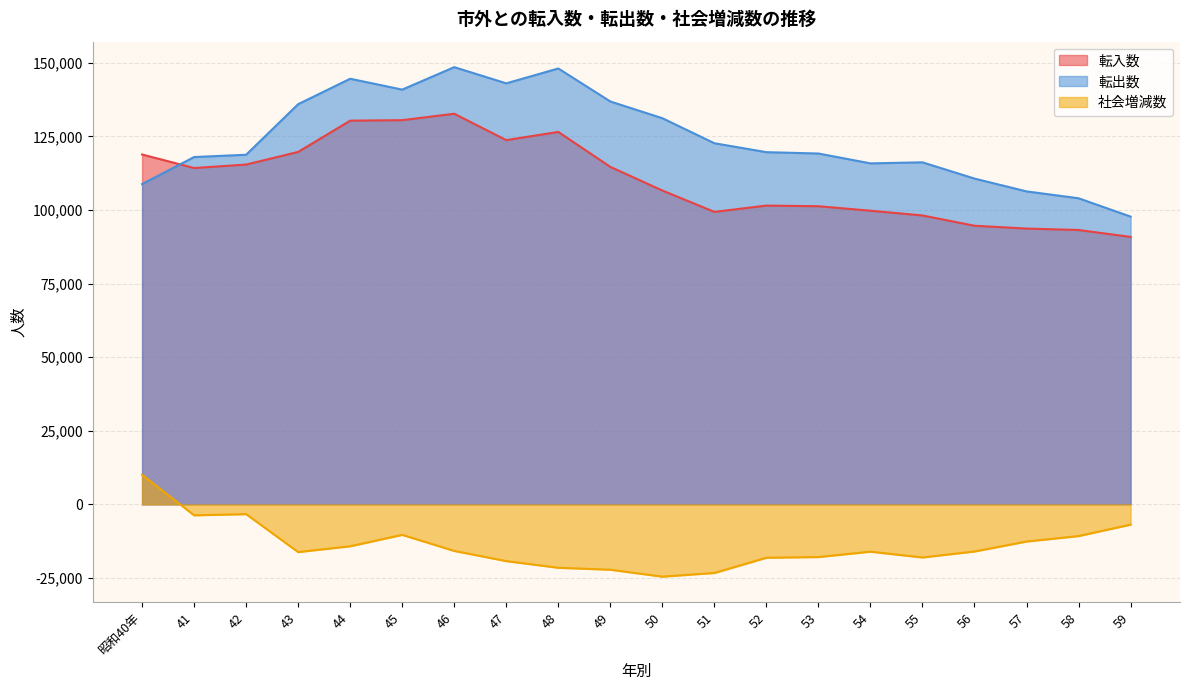

Reading right to left, list all the values displayed in this chart.

転入数: 90868	93217	93697	94663	98154	99769	101292	101512	99373	106628	114664	126543	123755	132719	130541	130366	119742	115454	114273	118871
転出数: 97772	103999	106332	110686	116208	115856	119203	119663	122695	131199	136886	148099	143049	148551	140919	144609	135969	118787	118005	108820
社会増減数: -6904	-10782	-12635	-16023	-18054	-16087	-17911	-18151	-23322	-24571	-22222	-21556	-19294	-15832	-10378	-14243	-16227	-3333	-3732	10051